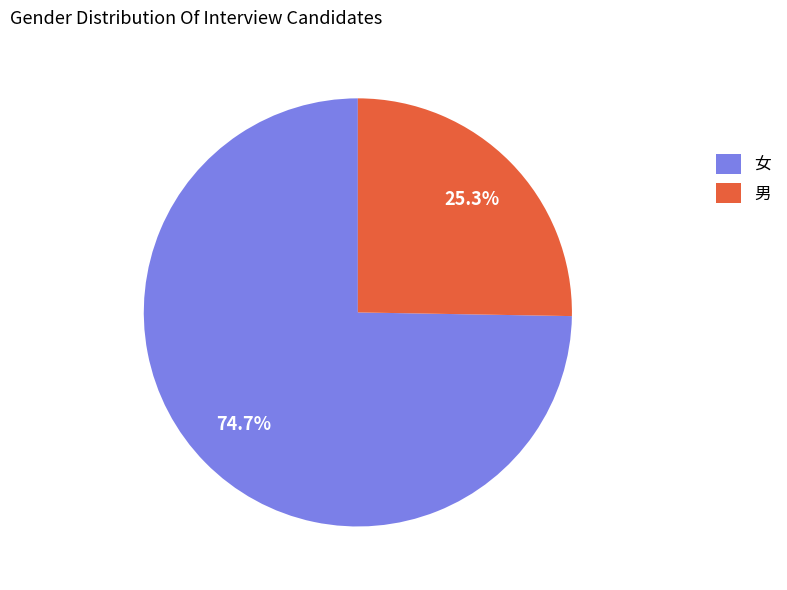

What is the ratio of the value at 女 to the value at 男?

3.0